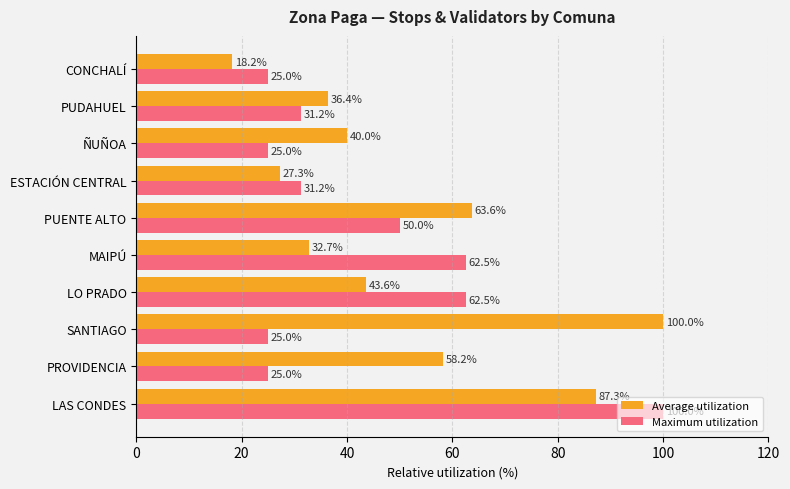

What are all the series names shown in the legend?

Average utilization, Maximum utilization